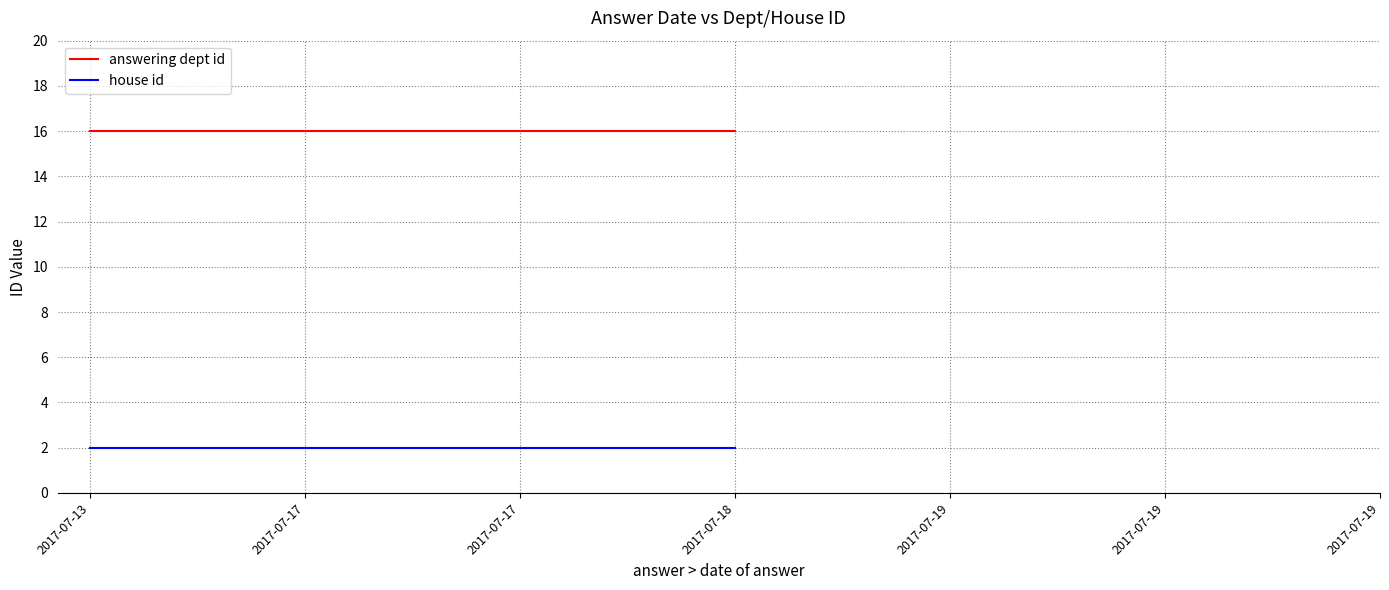

What is the sum of all house id values?

14